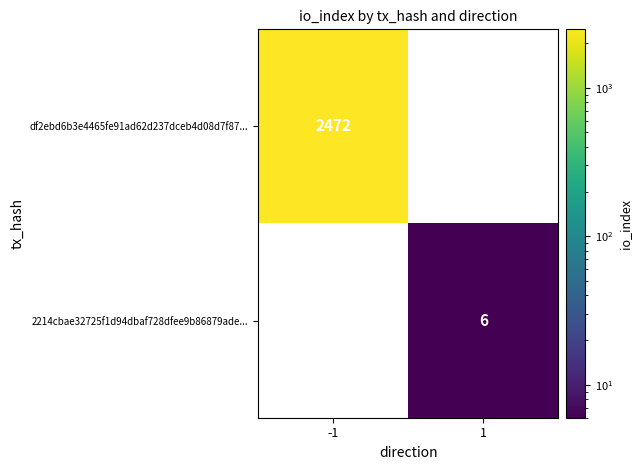

Rank the series by their maximum value, from lowest to highest.

2214cbae32725f1d94dbaf728dfee9b86879ade..., df2ebd6b3e4465fe91ad62d237dceb4d08d7f87...